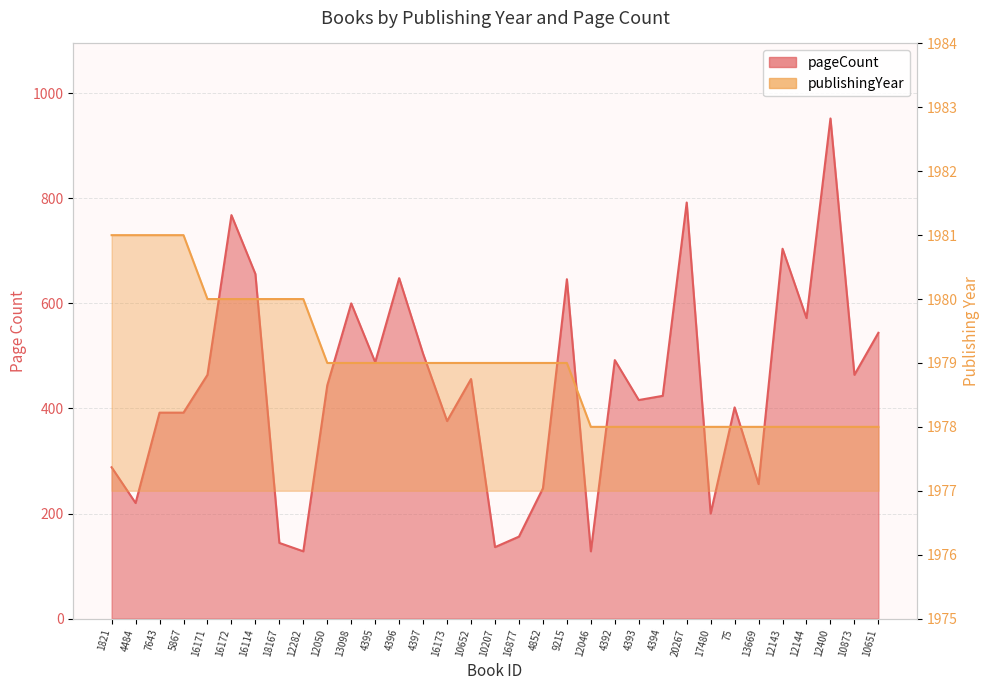

At which label does publishingYear reach its peak?

1821